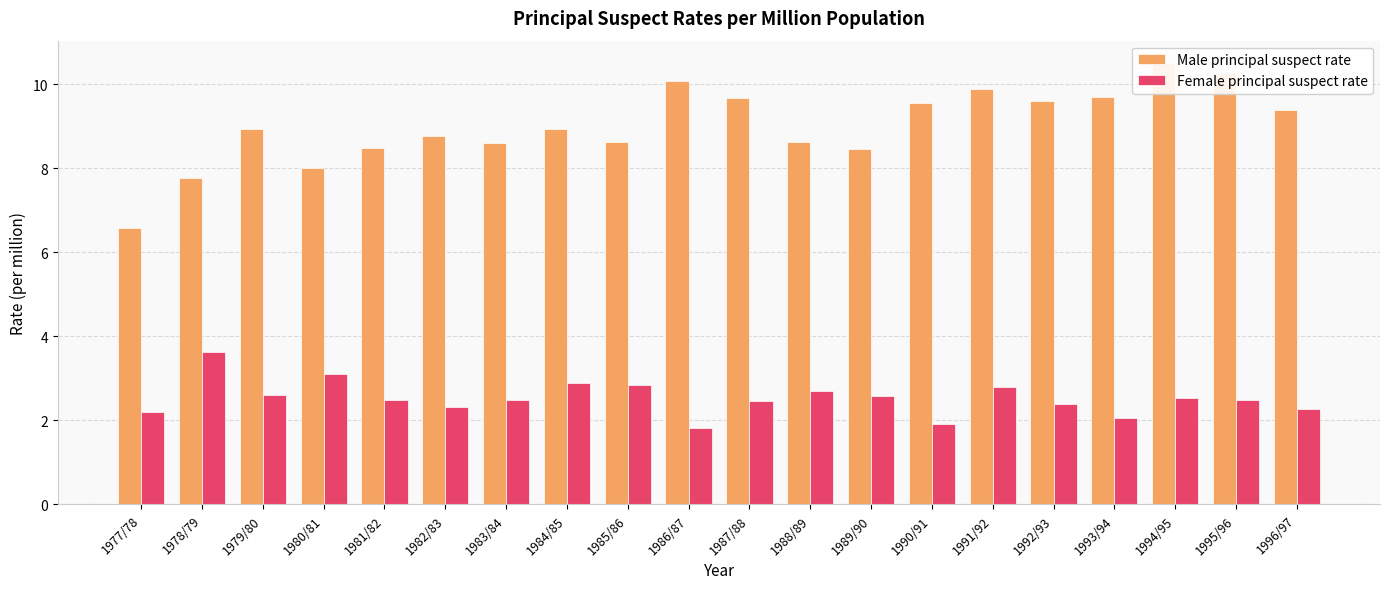

Which series has the largest total across all categories?

Male principal suspect rate